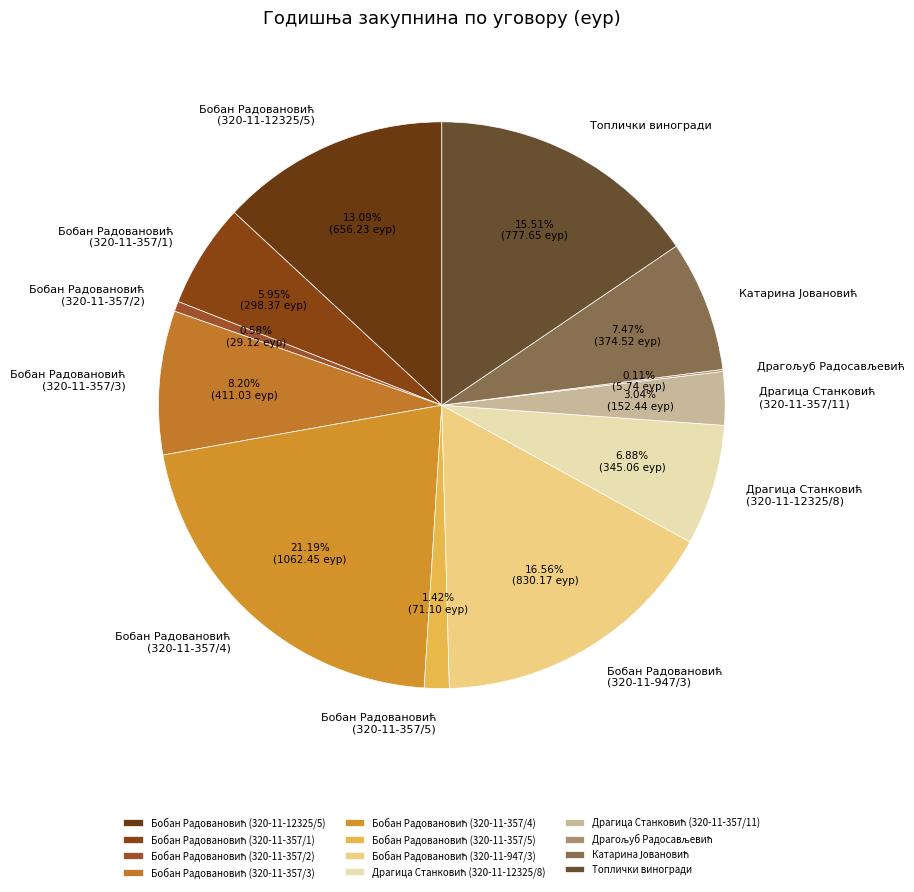

Does any single category account for the majority?

No